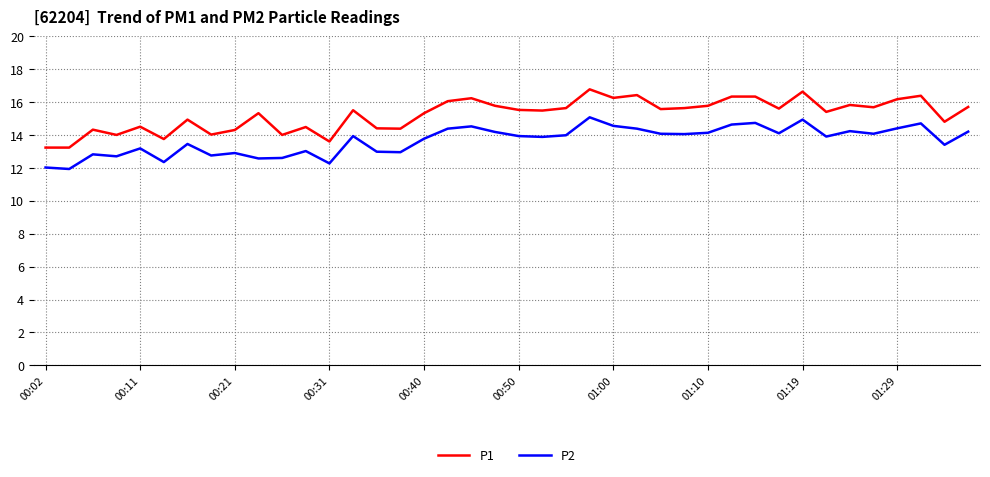

True or false: P1 and P2 cross at least once.

False